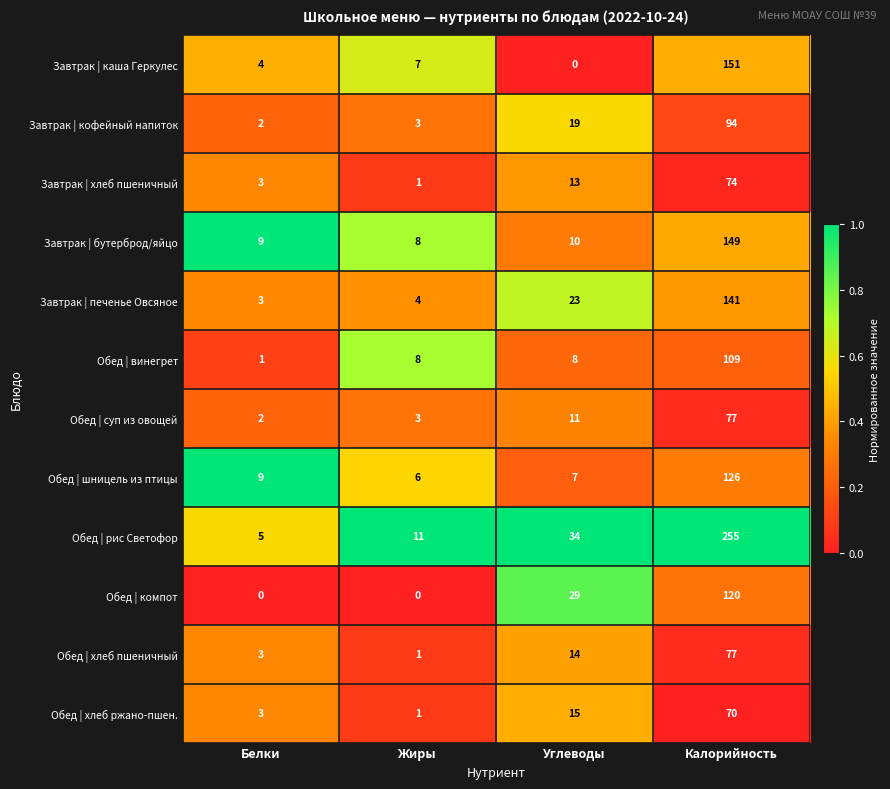

What is the highest value of the Завтрак | хлеб пшеничный series?

74